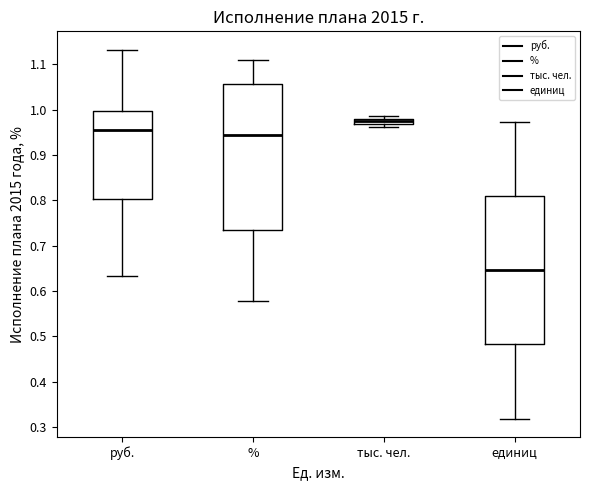

Where does the upper whisker of the box for руб. end on the y-axis? The values are not printed on the chart, so give them approximately, as read against the axis.

1.13